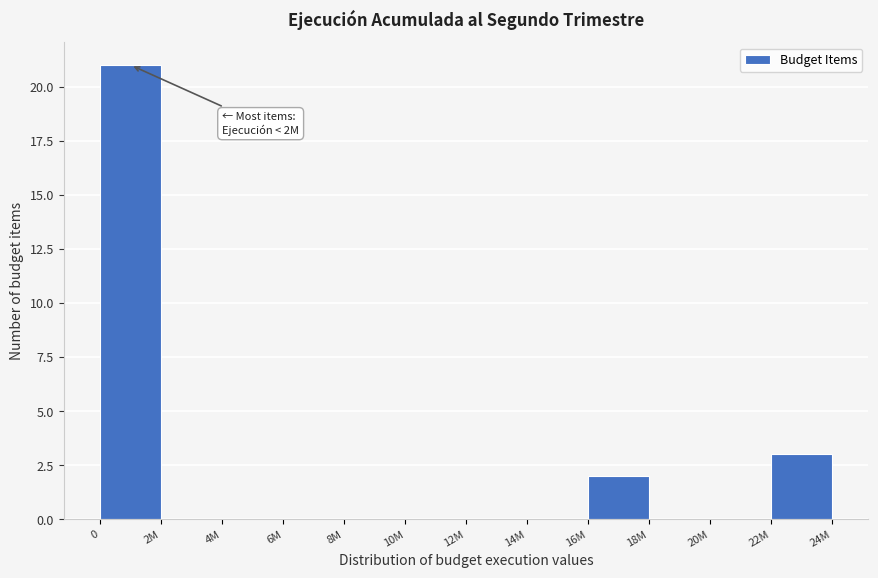

Reading left to right, list all the values displayed in this chart.

0=21	2M=0	4M=0	6M=0	8M=0	10M=0	12M=0	14M=0	16M=2	18M=0	20M=0	22M=3